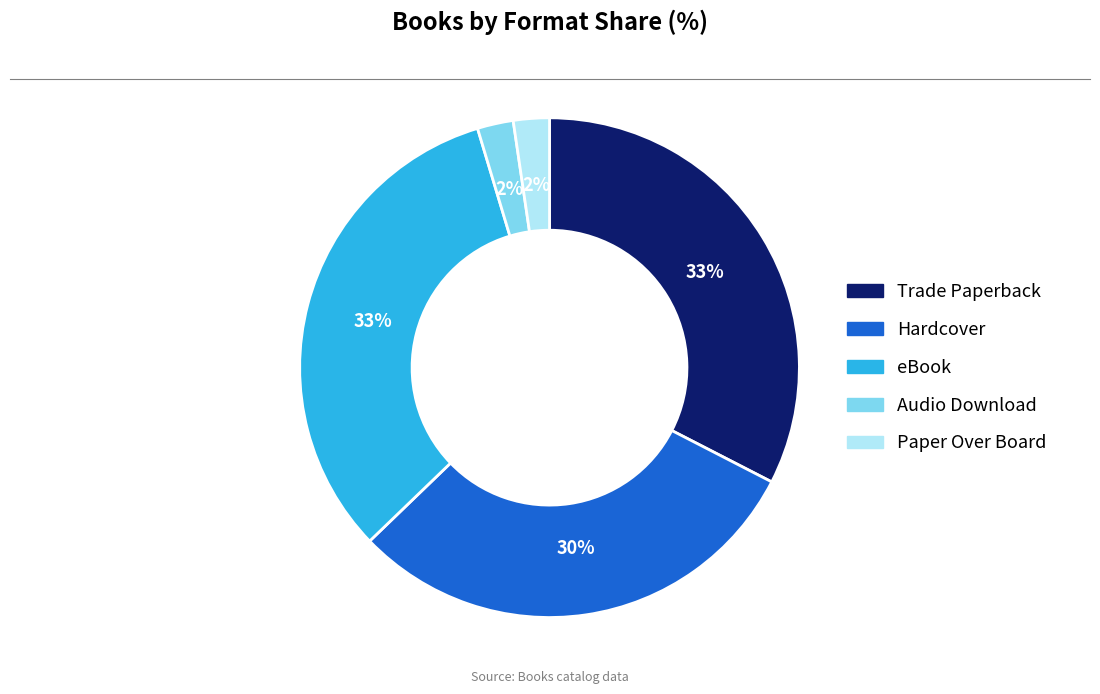

To the nearest percent, what percentage of the pie is eBook?

33%